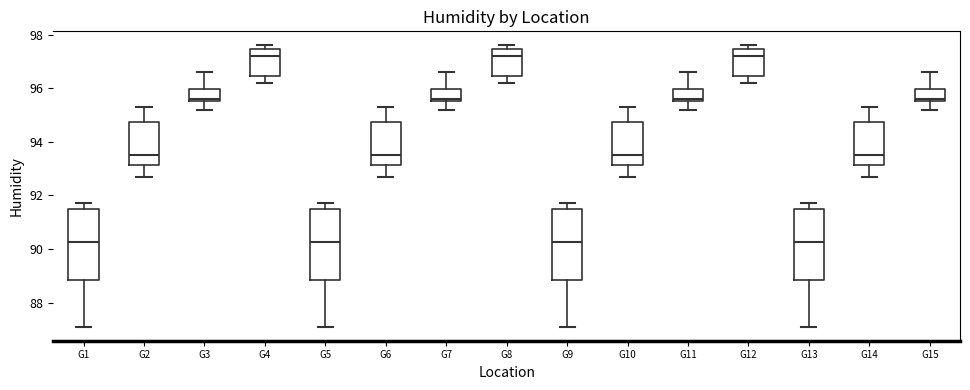

Reading left to right, read every box against the y-axis: the position of its median line, the range the box covers, and the ends of its whiskers. The values are not printed on the chart, so give them approximately, as read against the axis.

G1: median 90.2, box 88.8 to 91.6, whiskers 87.2 to 91.8
G2: median 93.6, box 93.2 to 94.8, whiskers 92.8 to 95.4
G3: median 95.6 (just above the box's lower edge), box 95.6 to 96.0, whiskers 95.2 to 96.6
G4: median 97.2, box 96.4 to 97.4, whiskers 96.2 to 97.6
G5: median 90.2, box 88.8 to 91.6, whiskers 87.2 to 91.8
G6: median 93.6, box 93.2 to 94.8, whiskers 92.8 to 95.4
G7: median 95.6 (just above the box's lower edge), box 95.6 to 96.0, whiskers 95.2 to 96.6
G8: median 97.2, box 96.4 to 97.4, whiskers 96.2 to 97.6
G9: median 90.2, box 88.8 to 91.6, whiskers 87.2 to 91.8
G10: median 93.6, box 93.2 to 94.8, whiskers 92.8 to 95.4
G11: median 95.6 (just above the box's lower edge), box 95.6 to 96.0, whiskers 95.2 to 96.6
G12: median 97.2, box 96.4 to 97.4, whiskers 96.2 to 97.6
G13: median 90.2, box 88.8 to 91.6, whiskers 87.2 to 91.8
G14: median 93.6, box 93.2 to 94.8, whiskers 92.8 to 95.4
G15: median 95.6 (just above the box's lower edge), box 95.6 to 96.0, whiskers 95.2 to 96.6